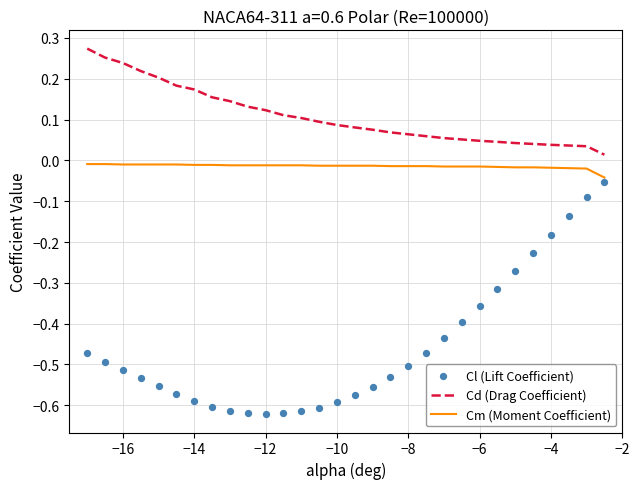

Which series has the largest Y range (max minus min)?

Cl (Lift Coefficient)